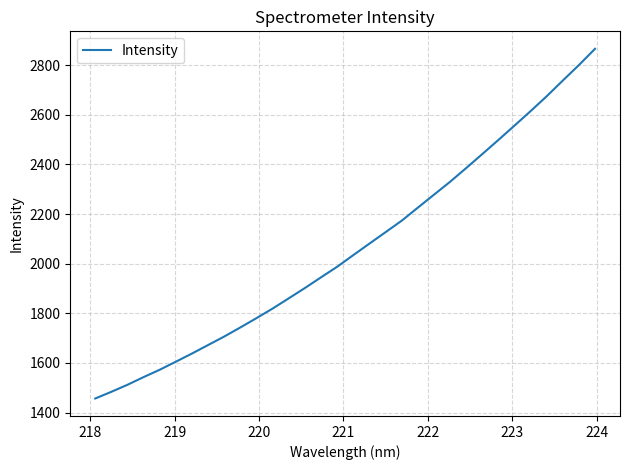

Reading right to left, extract all data points from this chart.

2866.1	2800.7	2738.3	2675.0	2615.1	2556.7	2498.8	2441.9	2385.5	2330.2	2278.2	2226.0	2173.5	2127.2	2081.2	2035.0	1988.0	1945.4	1902.4	1860.8	1819.7	1781.1	1743.5	1706.9	1672.6	1638.3	1605.4	1572.9	1543.3	1512.3	1483.9	1456.9